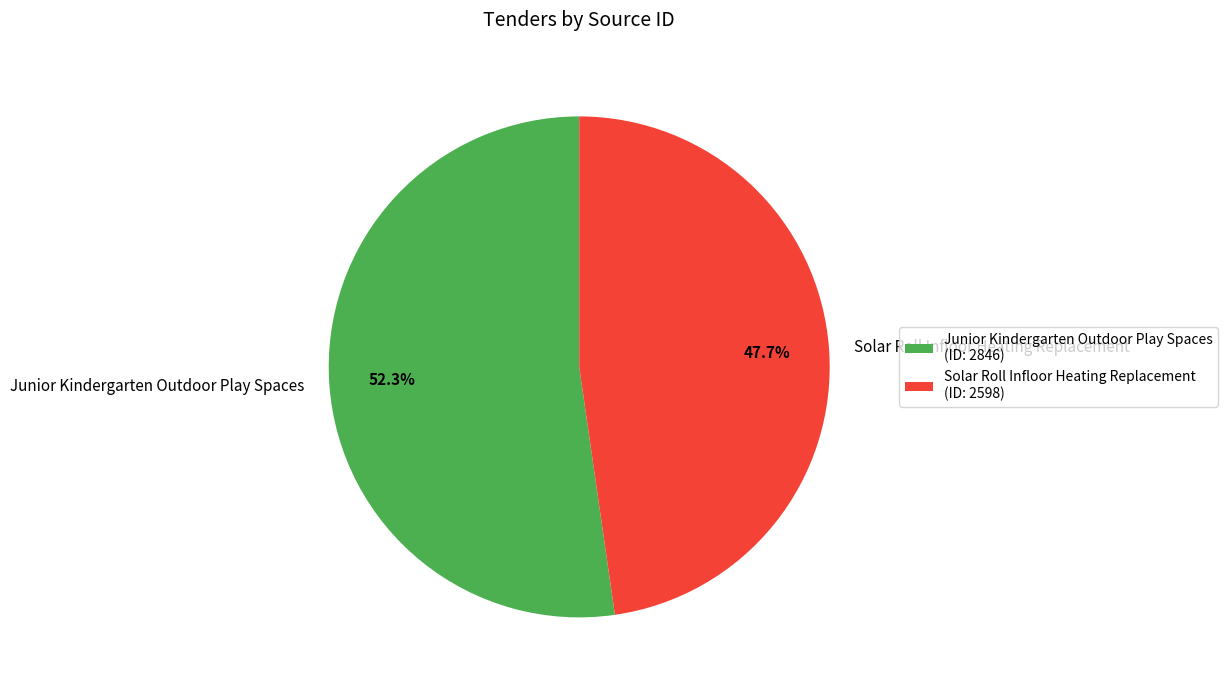

Between Solar Roll Infloor Heating Replacement and Junior Kindergarten Outdoor Play Spaces, which is larger?

Junior Kindergarten Outdoor Play Spaces